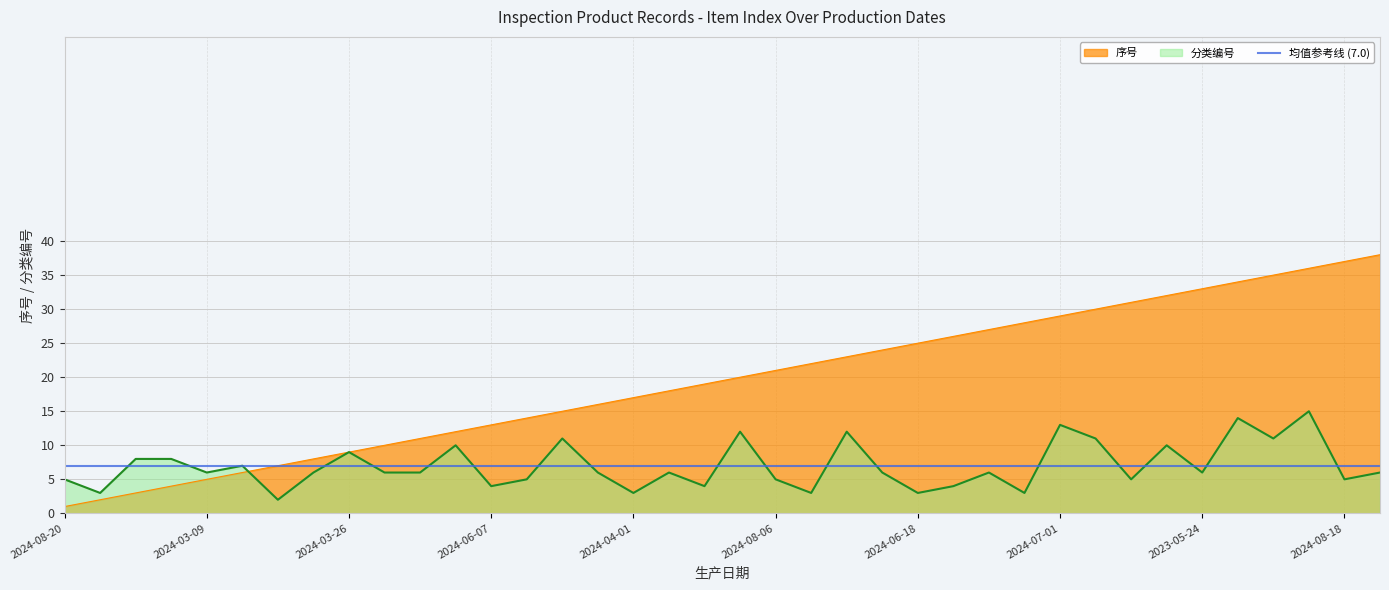

Which series ends up on top after the final intersection of 分类编号 and 序号?

序号